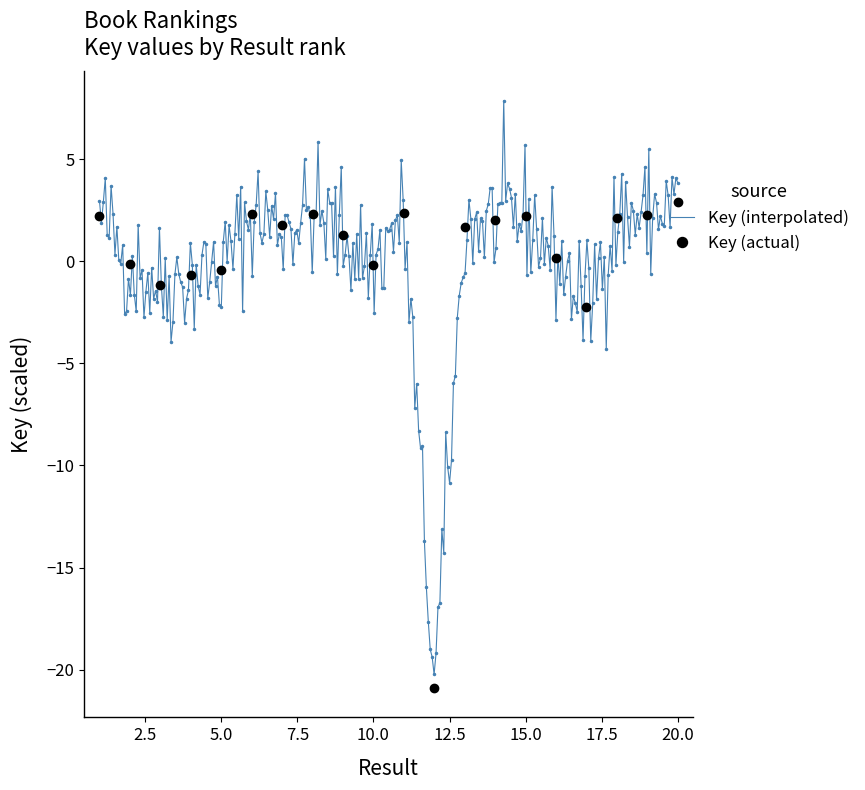

Reading right to left, list all the values displayed in this chart.

2.9	2.3	2.1	-2.2	0.2	2.2	2.0	1.7	-20.9	2.4	-0.2	1.3	2.3	1.8	2.3	-0.4	-0.7	-1.2	-0.1	2.2